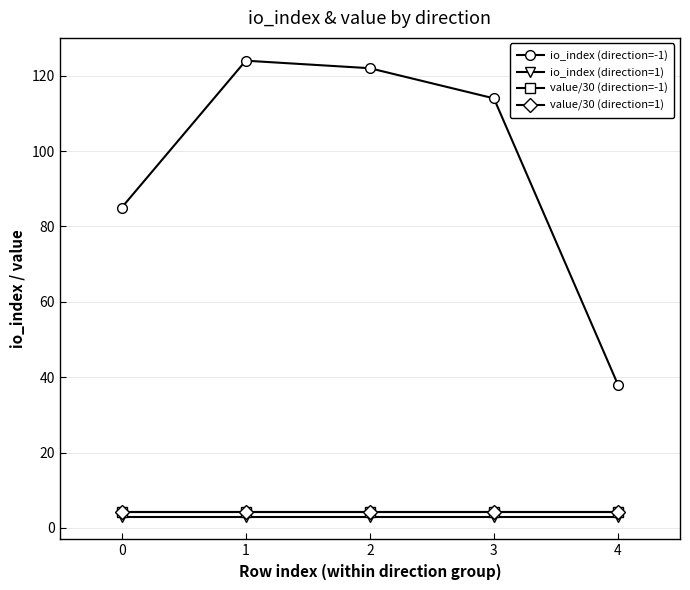

Between 0 and 3, which series saw the biggest shift?

io_index (direction=-1)